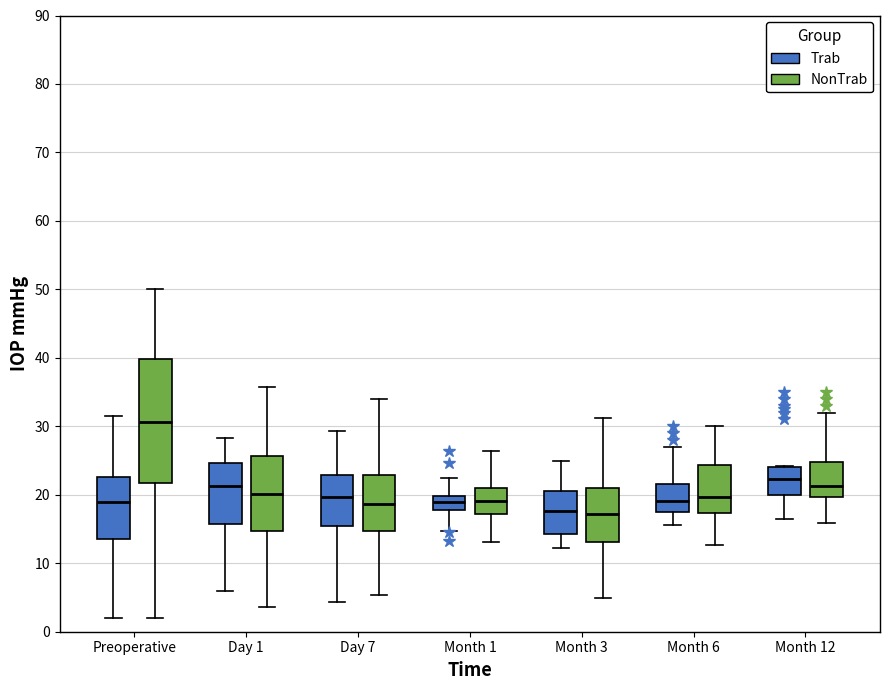

Reading left to right, read every box against the y-axis: the position of its median line, the range the box covers, and the ends of its whiskers. The values are not printed on the chart, so give them approximately, as read against the axis.

Preoperative (Trab): median 19, box 13 to 23, whiskers 2 to 31
Preoperative (NonTrab): median 31, box 22 to 40, whiskers 2 to 50
Day 1 (Trab): median 21, box 16 to 25, whiskers 6 to 28
Day 1 (NonTrab): median 20, box 15 to 26, whiskers 4 to 36
Day 7 (Trab): median 20, box 15 to 23, whiskers 4 to 29
Day 7 (NonTrab): median 19, box 15 to 23, whiskers 5 to 34
Month 1 (Trab): median 19, box 18 to 20, whiskers 15 to 22
Month 1 (NonTrab): median 19, box 17 to 21, whiskers 13 to 26
Month 3 (Trab): median 18, box 14 to 21, whiskers 12 to 25
Month 3 (NonTrab): median 17, box 13 to 21, whiskers 5 to 31
Month 6 (Trab): median 19, box 17 to 22, whiskers 16 to 27
Month 6 (NonTrab): median 20, box 17 to 24, whiskers 13 to 30
Month 12 (Trab): median 22, box 20 to 24, whiskers 16 to 24
Month 12 (NonTrab): median 21, box 20 to 25, whiskers 16 to 32